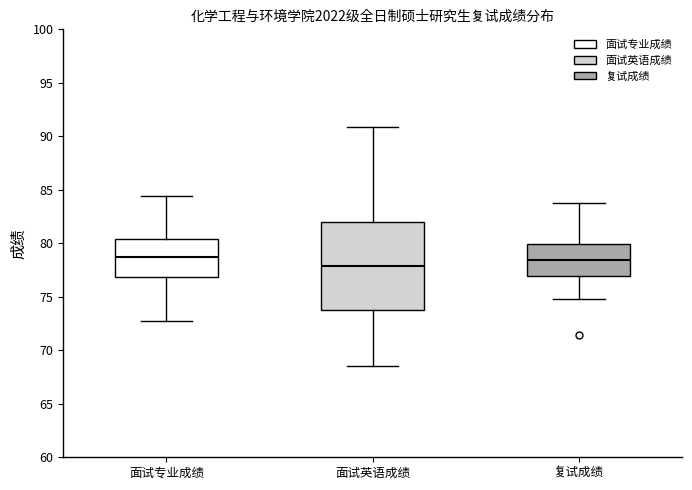

Comparing the boxes themselves (not the whiskers), which one is the tallest?

面试英语成绩